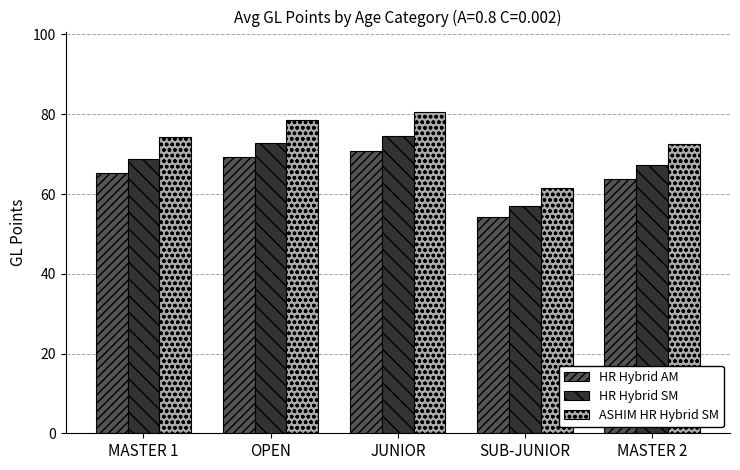

The ASHIM HR Hybrid SM series shows 38.3 at MASTER 2. True or false?

False